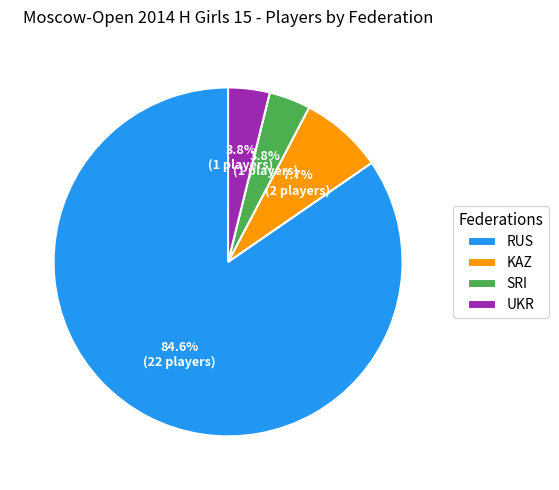

To the nearest percent, what is the average slice percentage?

25%